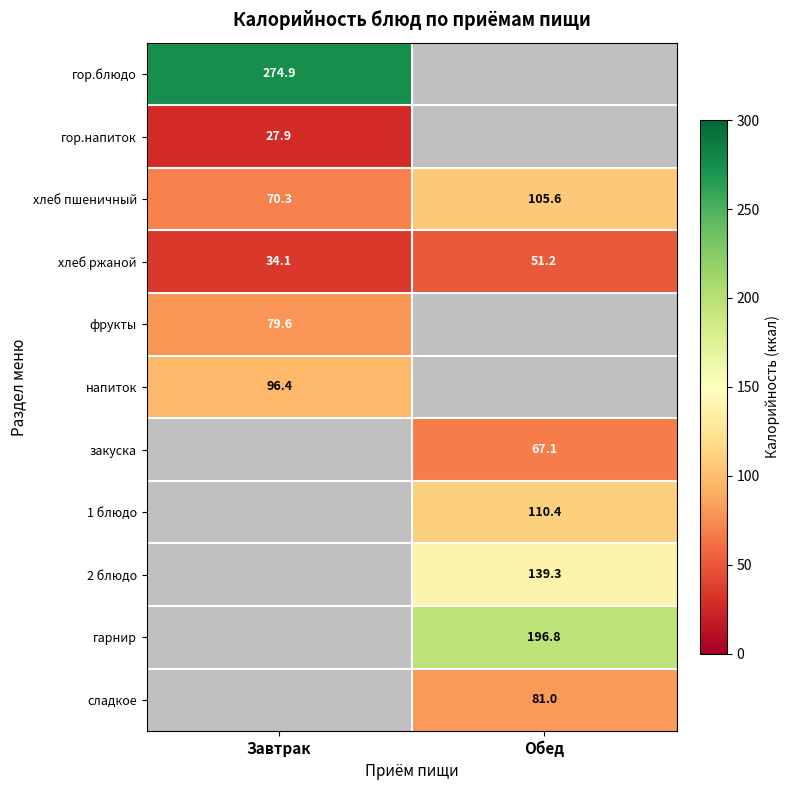

What is the sum of all хлеб пшеничный values?

175.9